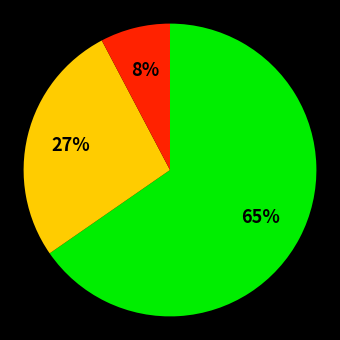

Is there a majority slice in this chart?

Yes